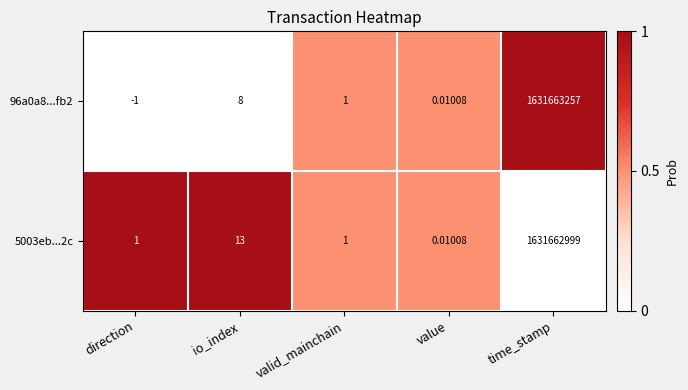

At which label is 96a0a8...fb2 closest to 815831628?

io_index